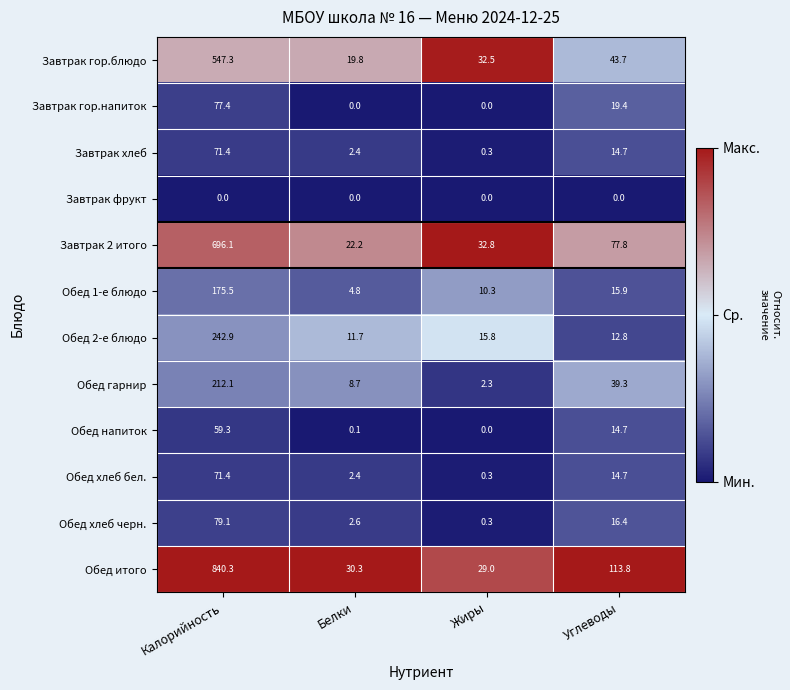

Which category has the highest value across all series?

Калорийность